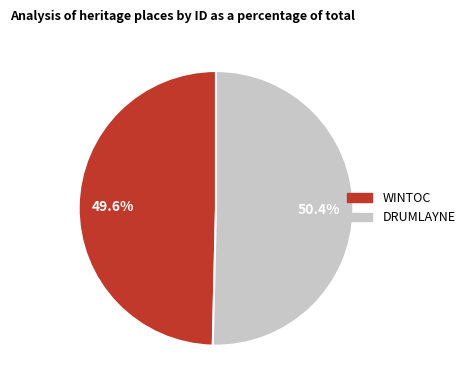

Which slice is the smallest?

WINTOC